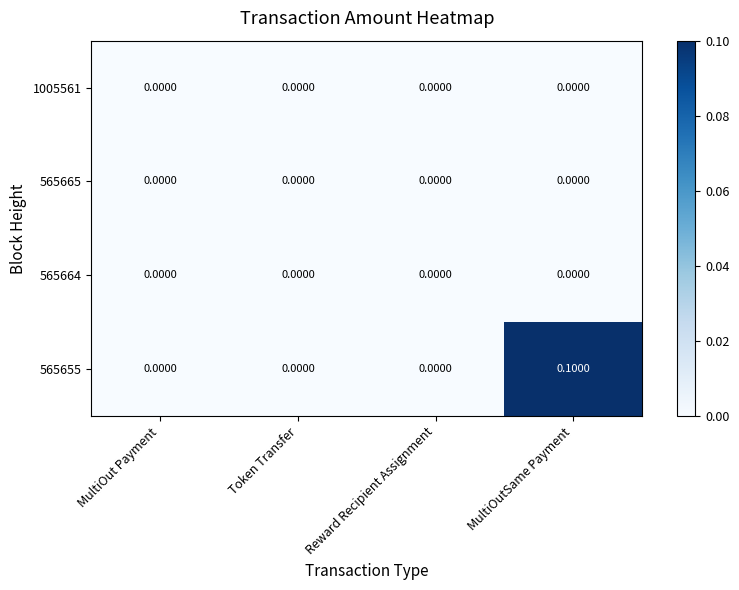

Which series has the largest range (max minus min)?

565655